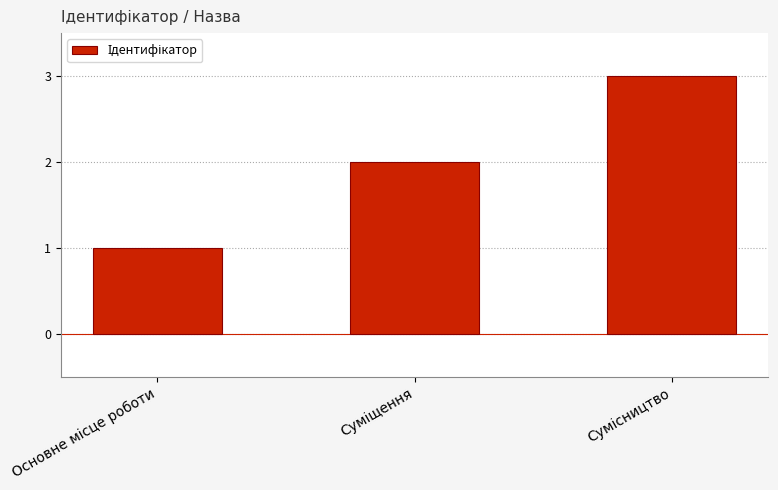

What is the average value?

2